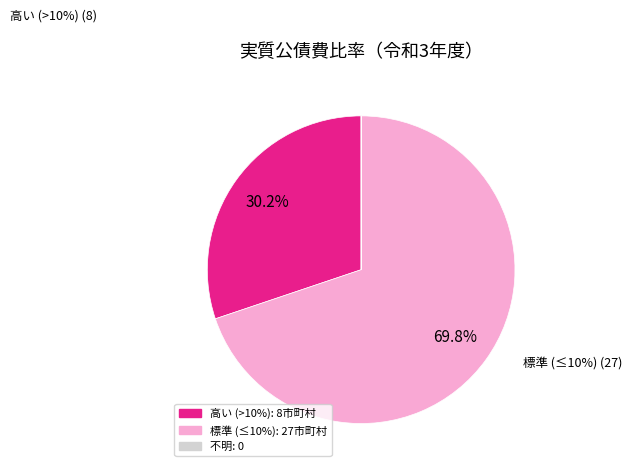

True or false: 宇検村 accounts for 12% of the total.

False